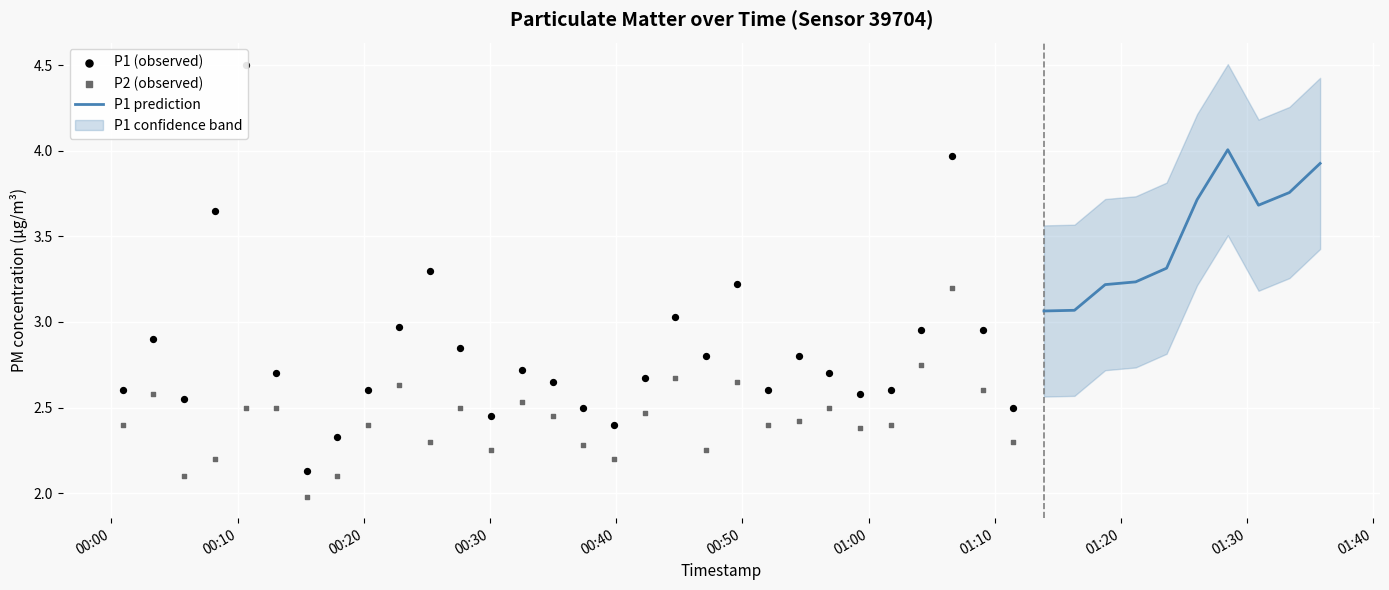

Which series has the largest Y range (max minus min)?

P1